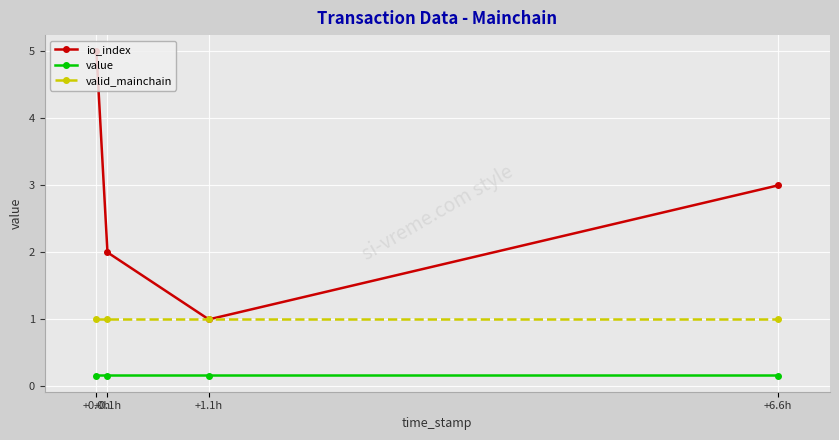

Where is io_index nearest to the value 3?

+6.6h